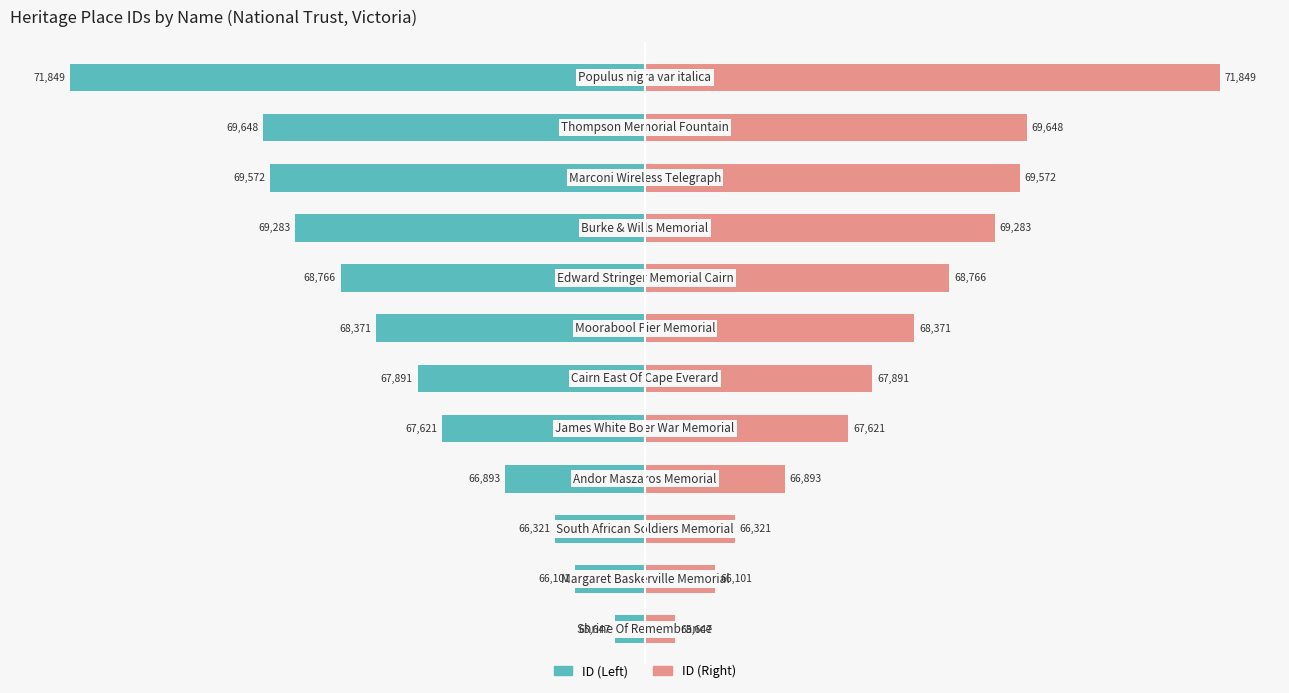

Which series has the widest spread of values?

ID (Left)